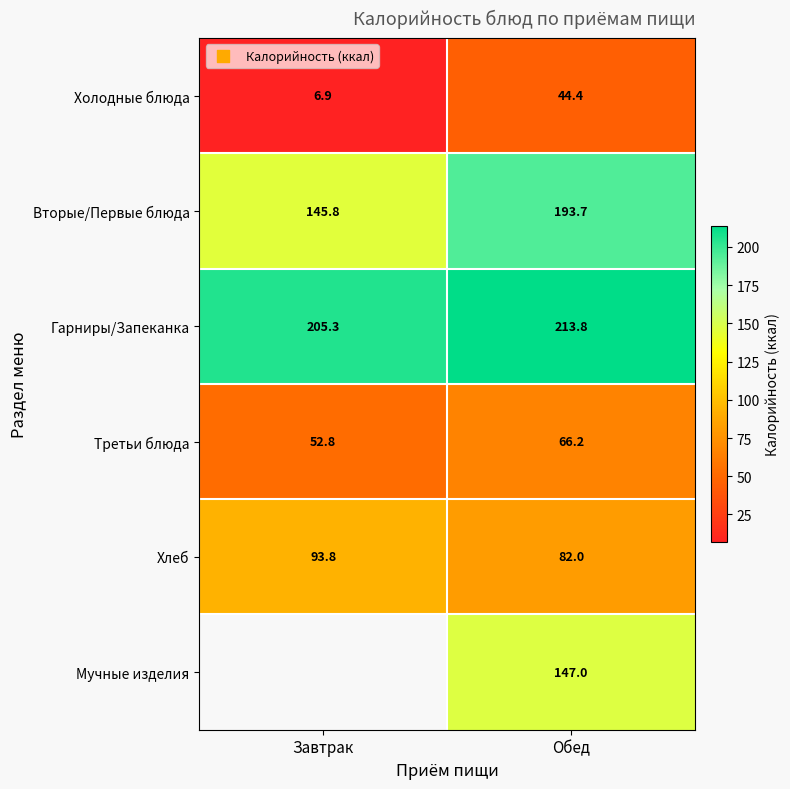

Which has a higher value, Завтрак or Обед?

Обед